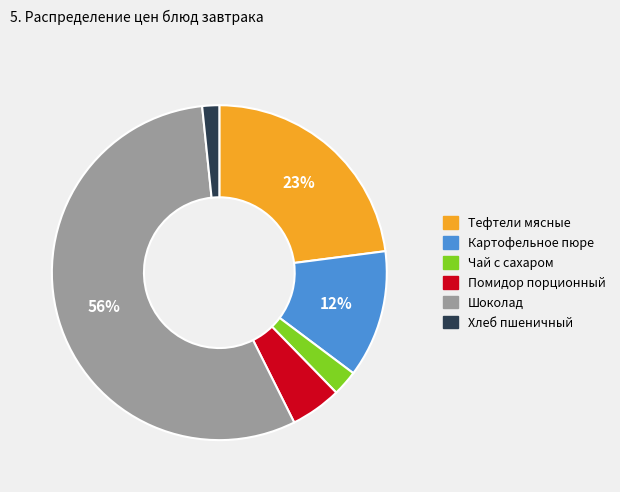

Which category has the biggest portion of the pie?

Шоколад